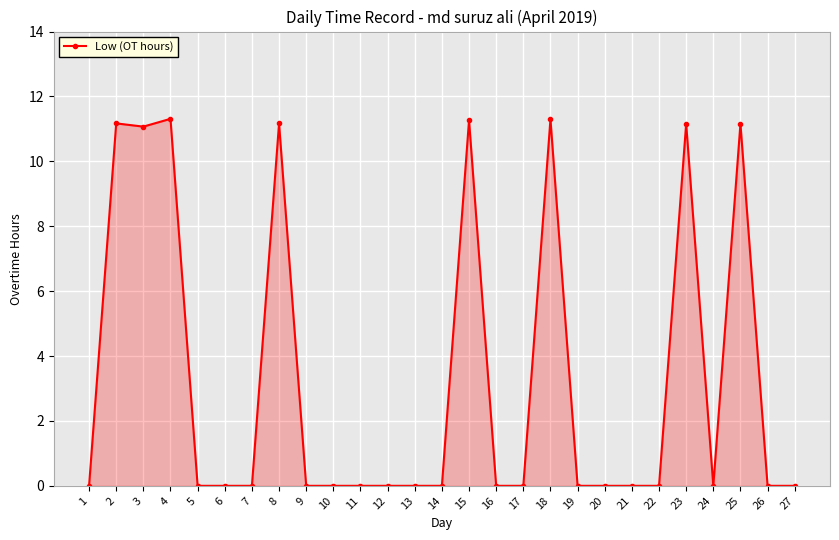

Does the chart display data point markers on the line(s)?

Yes